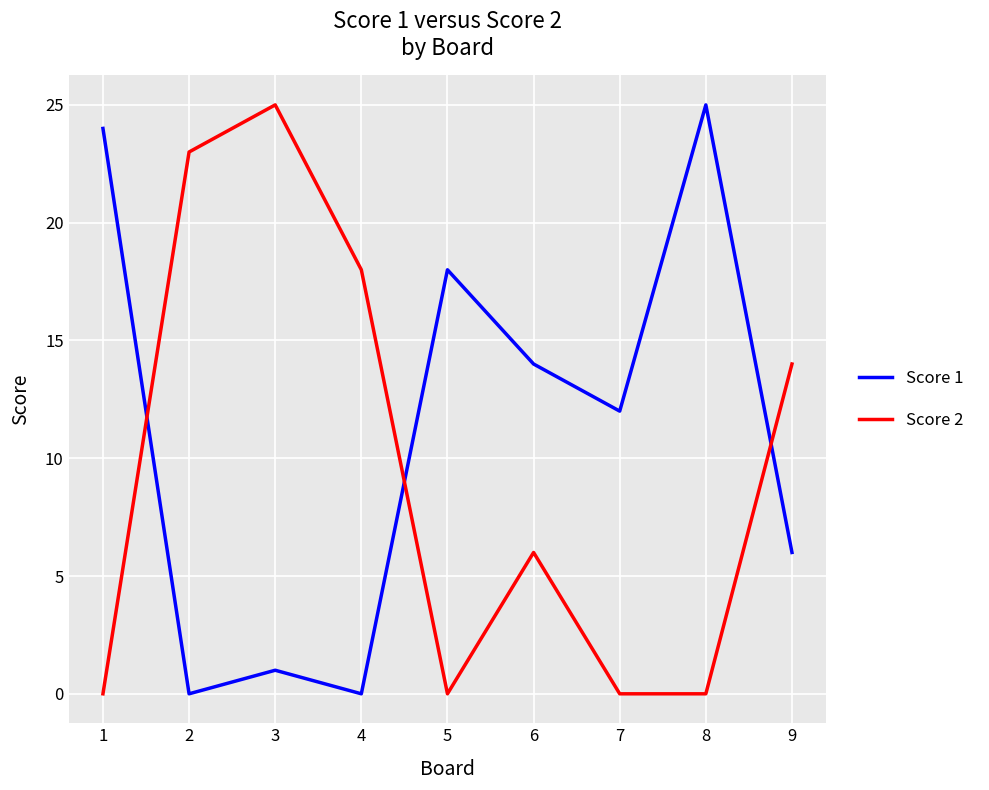

What is the greatest value displayed?

25